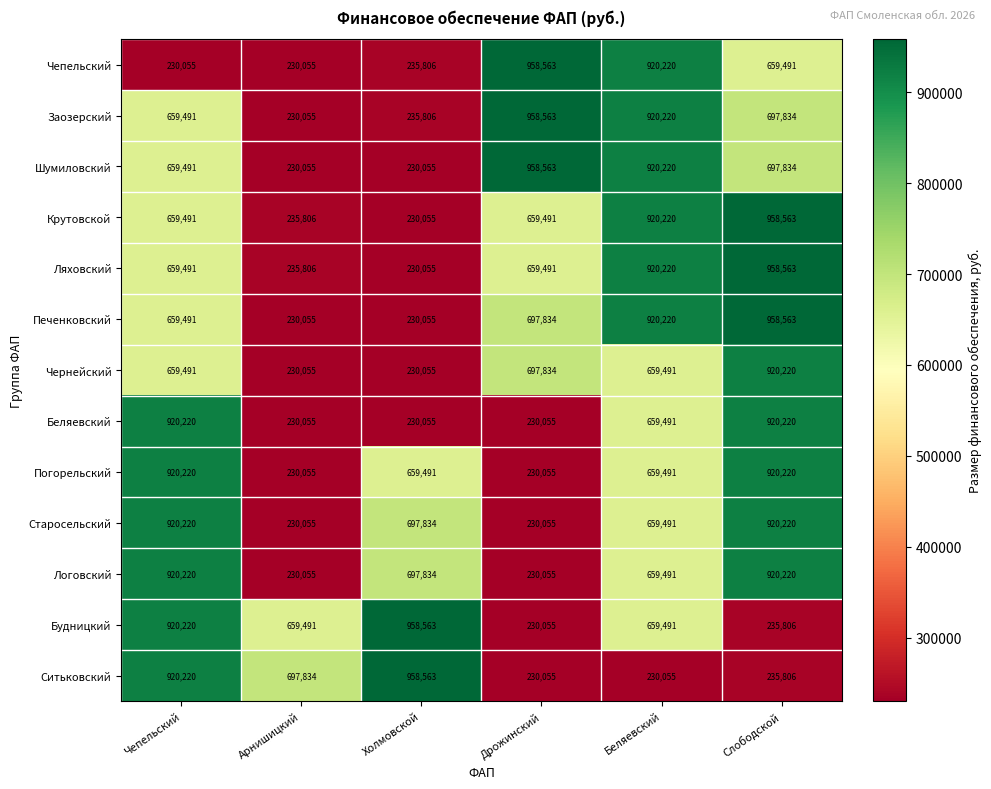

What is the highest value of the Старосельский series?

920220